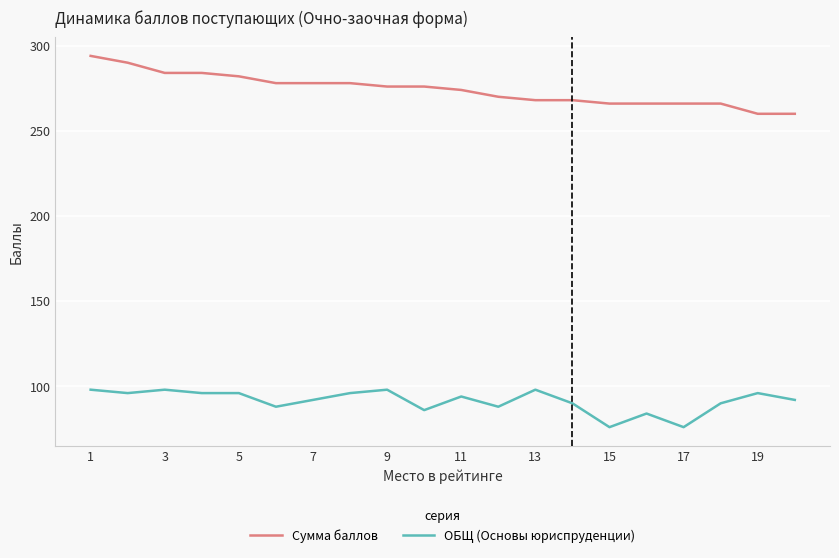

True or false: Сумма баллов and ОБЩ (Основы юриспруденции) intersect in this chart.

False